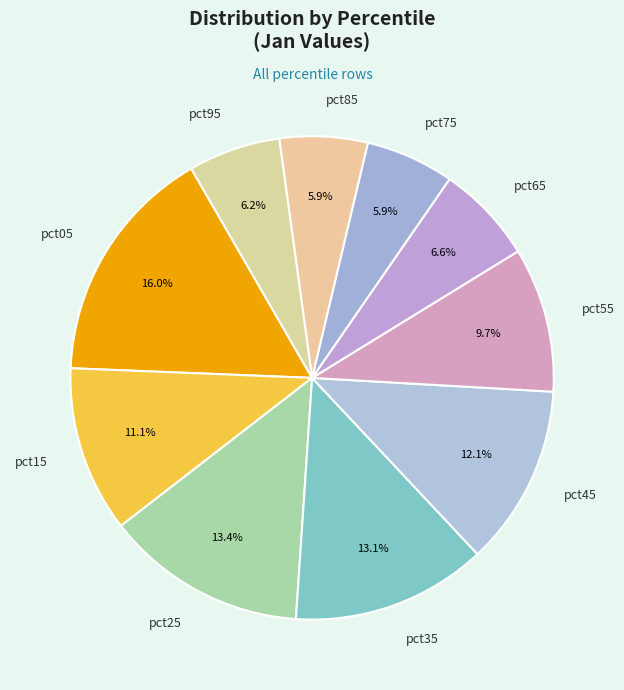

Is there a majority slice in this chart?

No